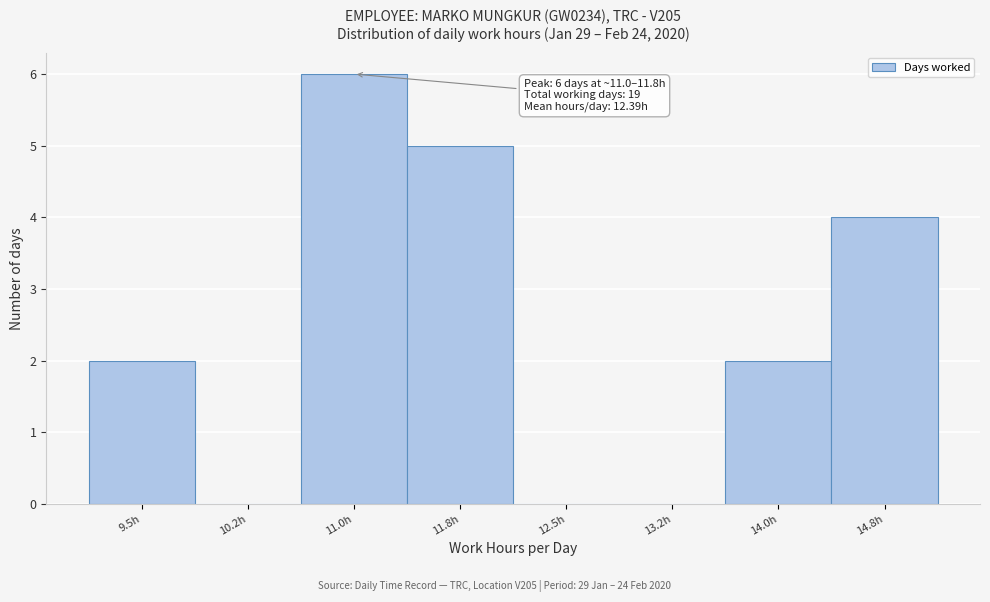

Reading left to right, extract all data points from this chart.

9.5h=2	10.2h=0	11.0h=6	11.8h=5	12.5h=0	13.2h=0	14.0h=2	14.8h=4